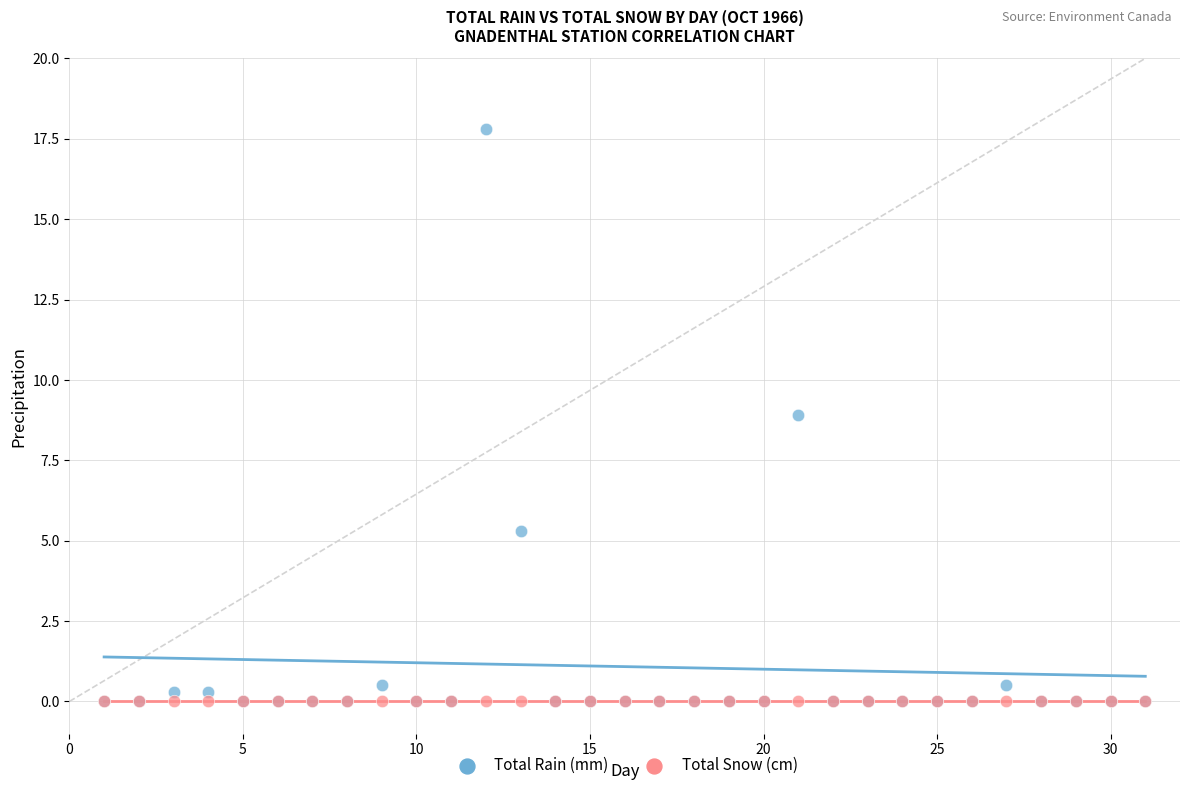

What are all the series names shown in the legend?

Total Rain (mm), Total Snow (cm)